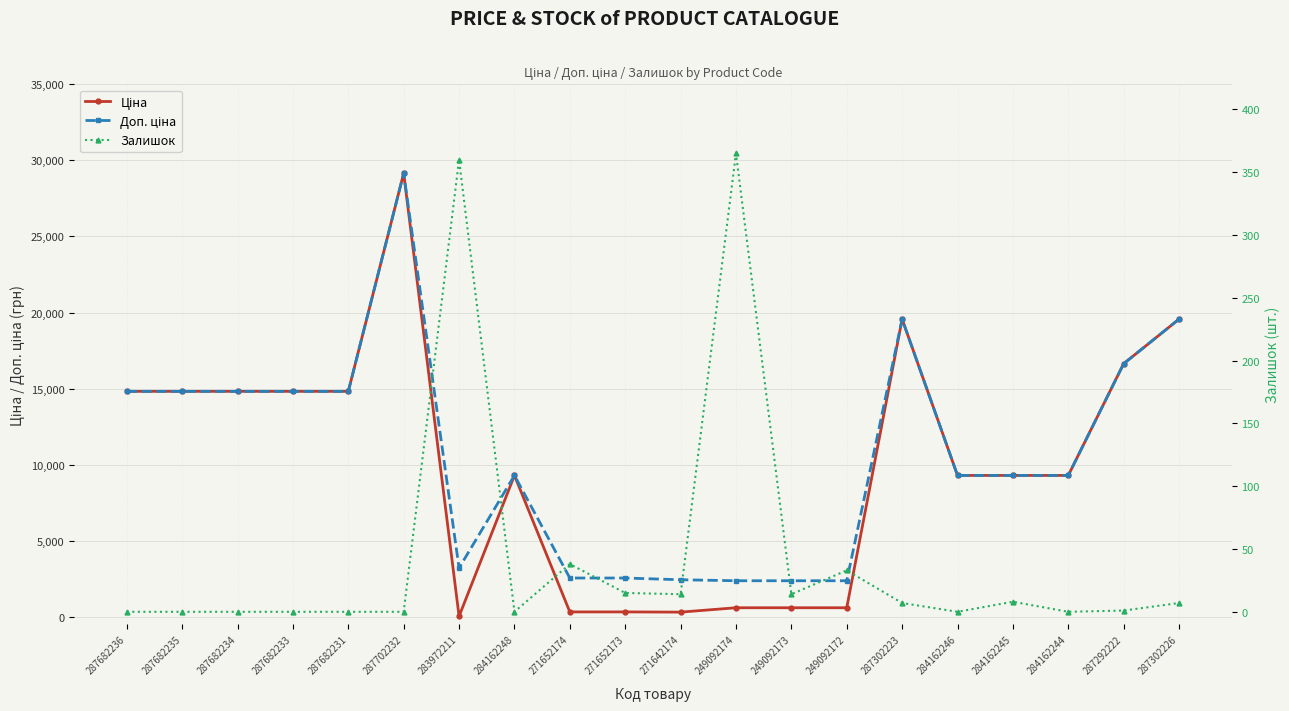

Read the Ціна value at 284162244.

9290.5